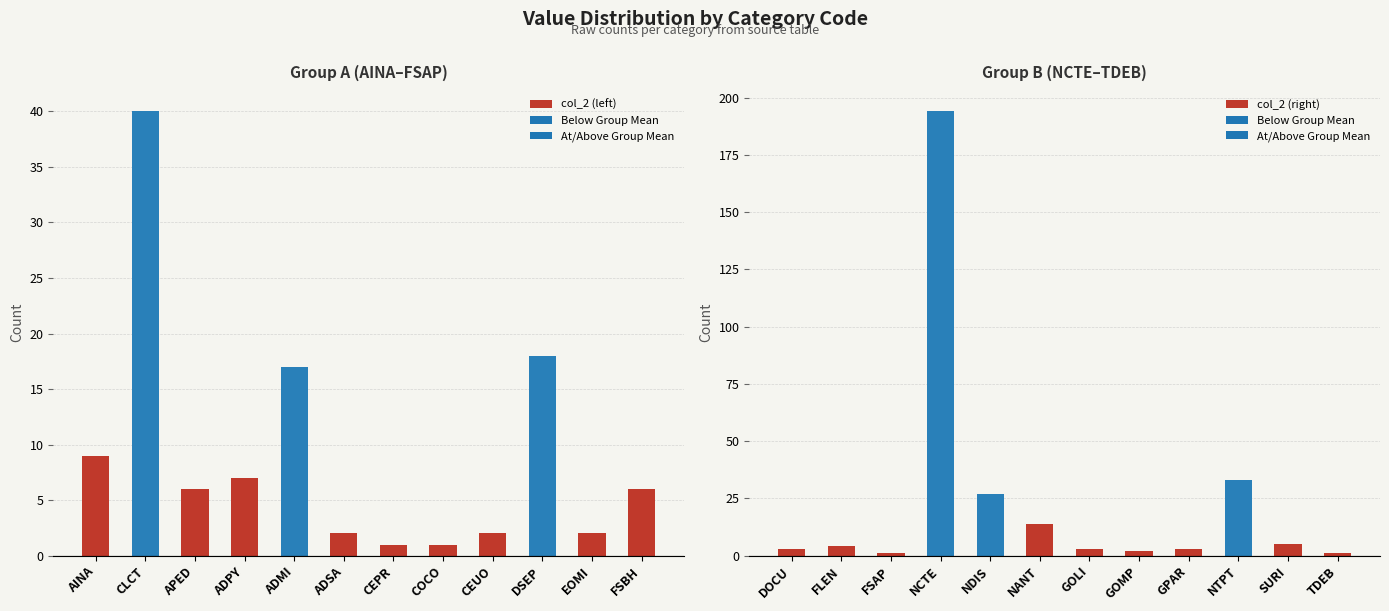

What is the difference between the maximum and second lowest values in the col_2 (right) series?

193